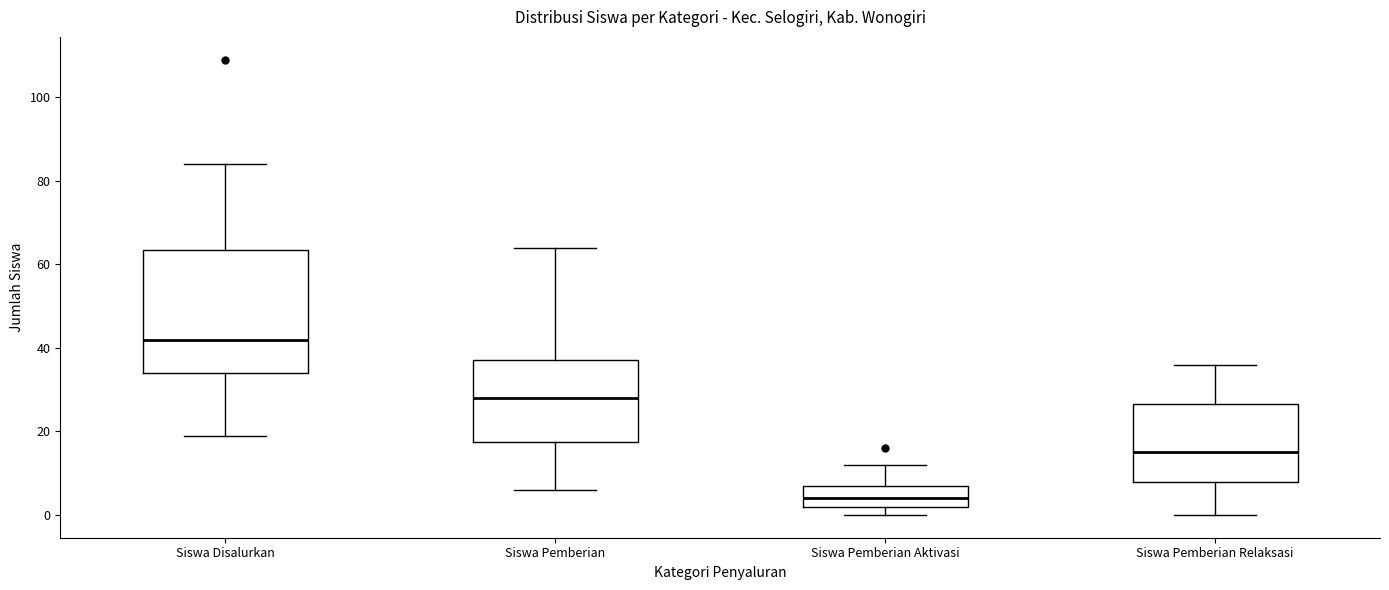

Reading left to right, transcribe this box plot: for each box, give where its median line is, the range the box spans, and where its two whiskers end, as read against the y-axis. The values are not printed on the chart, so give them approximately, as read against the axis.

Siswa Disalurkan: median 42, box 34 to 64, whiskers 20 to 84
Siswa Pemberian: median 28, box 18 to 38, whiskers 6 to 64
Siswa Pemberian Aktivasi: median 4, box 2 to 8, whiskers 0 to 12
Siswa Pemberian Relaksasi: median 16, box 8 to 26, whiskers 0 to 36